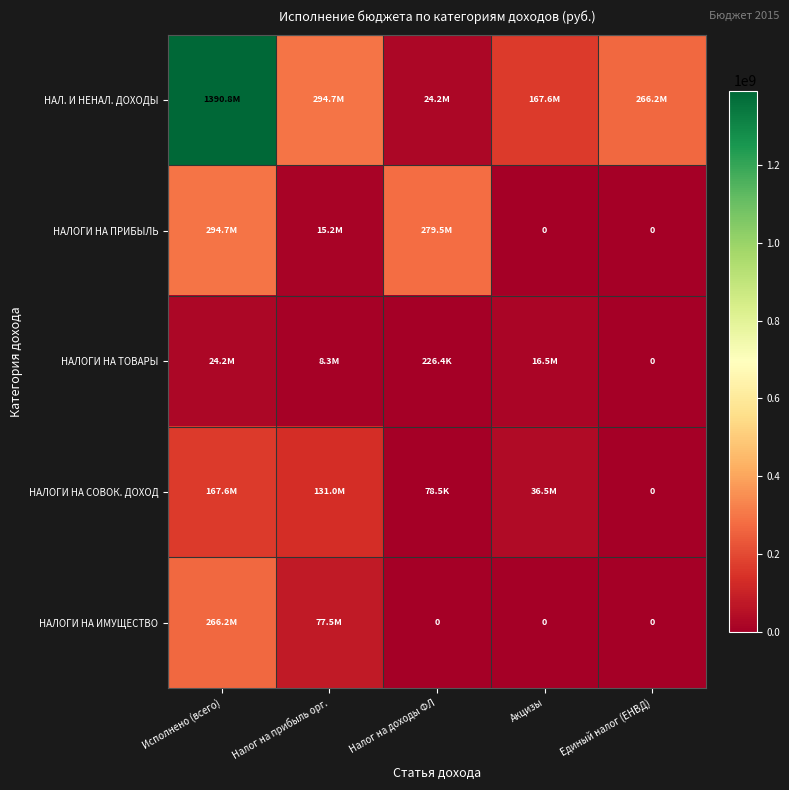

True or false: НАЛОГИ НА ИМУЩЕСТВО has a value of 165779584.0 at Налог на доходы ФЛ.

False